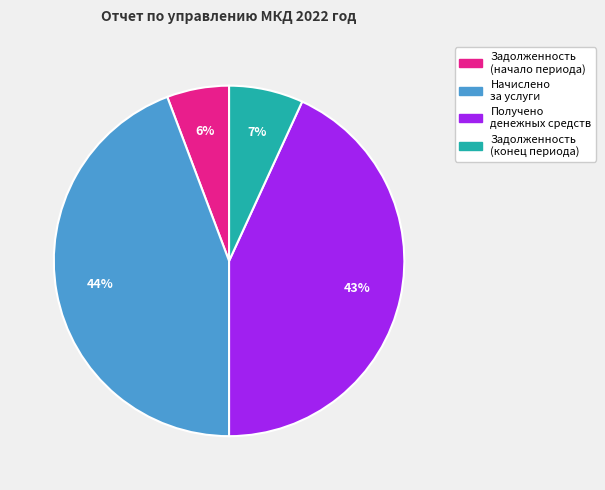

To the nearest percent, what is the combined percentage of Начислено за услуги and Получено денежных средств?

87%